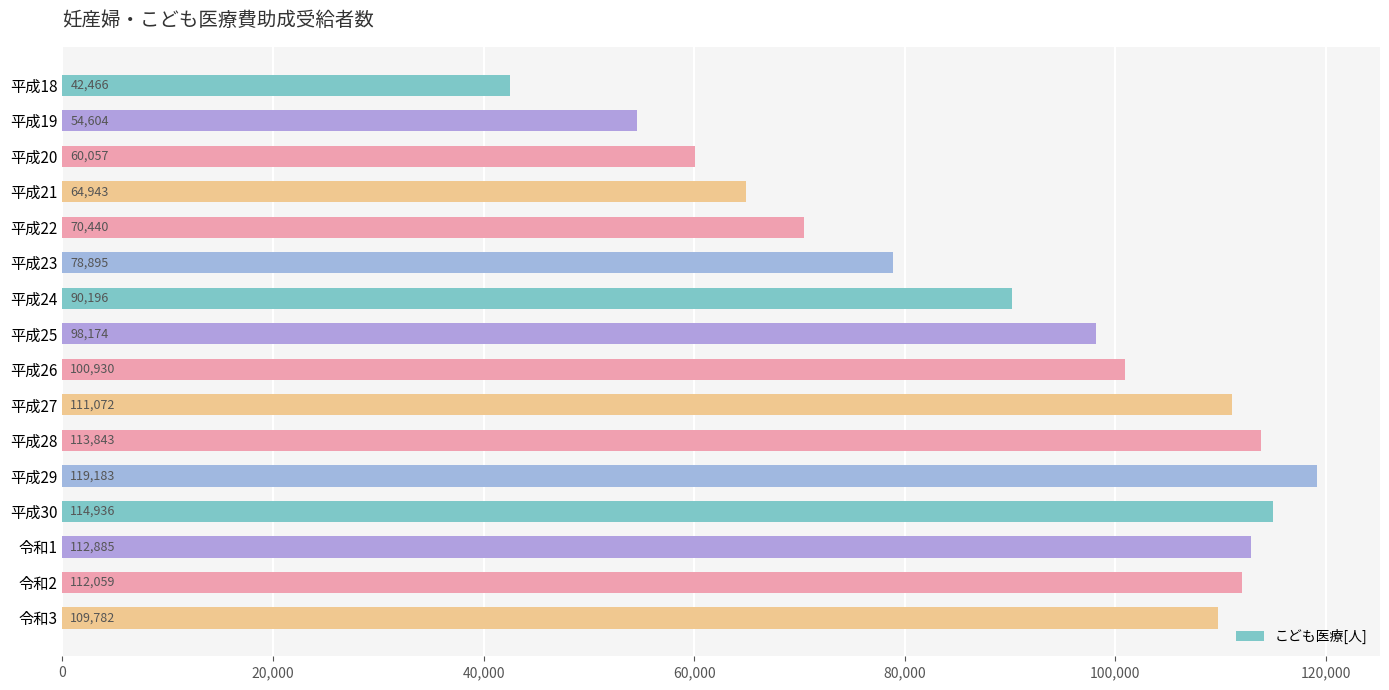

What is the sum of all values?

1454465